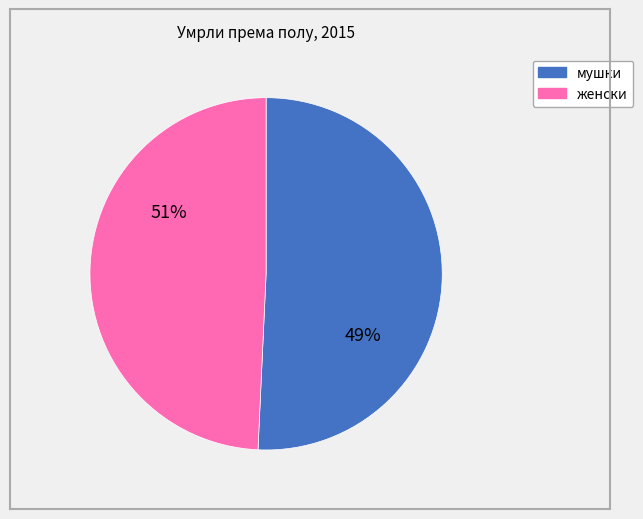

How many slices are in this pie chart?

2